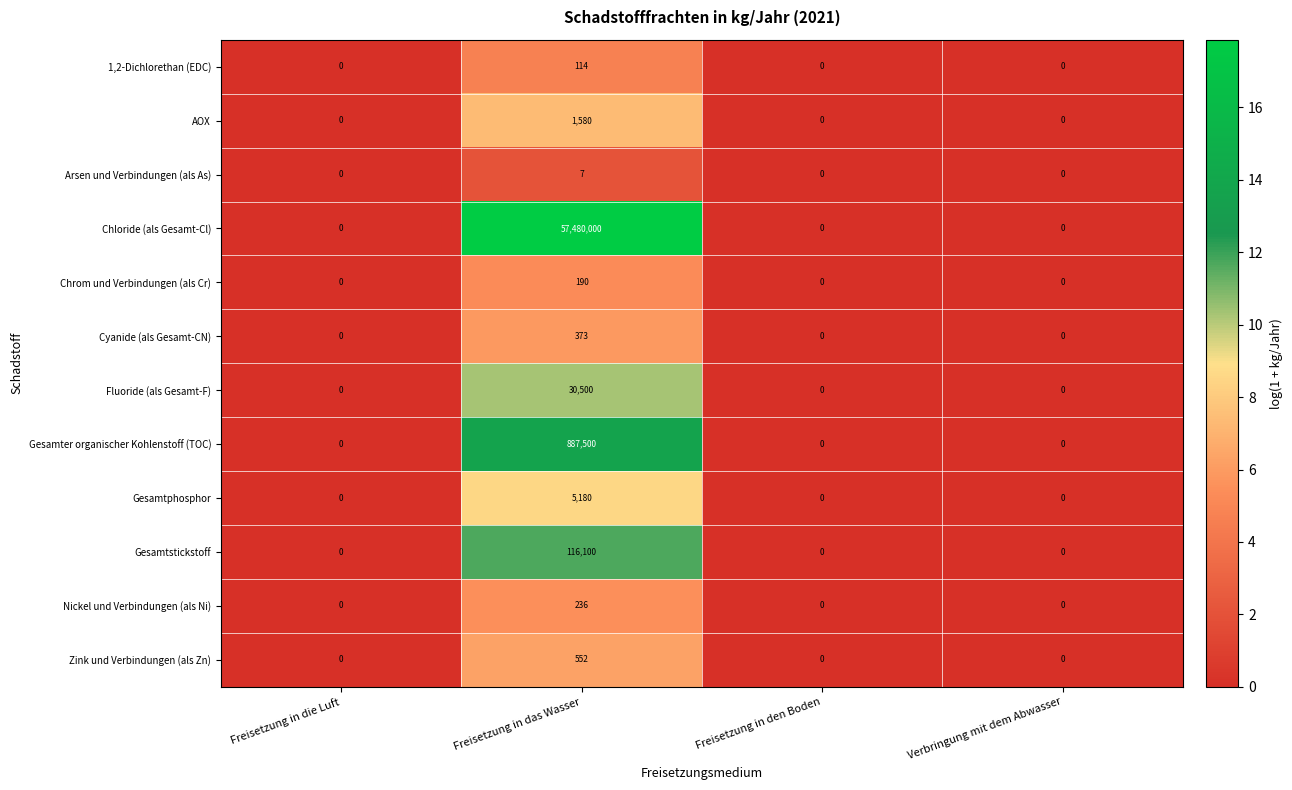

Which series has the largest total across all categories?

Chloride (als Gesamt-Cl)